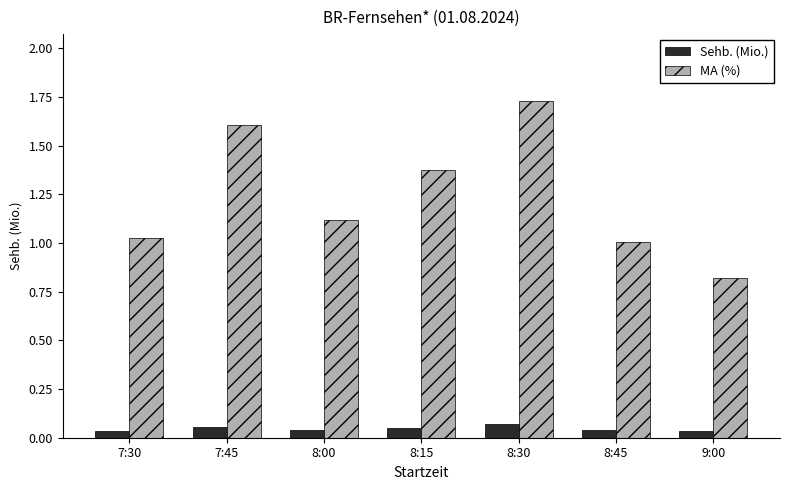

The MA (%) series shows 2.0 at 8:00. True or false?

False